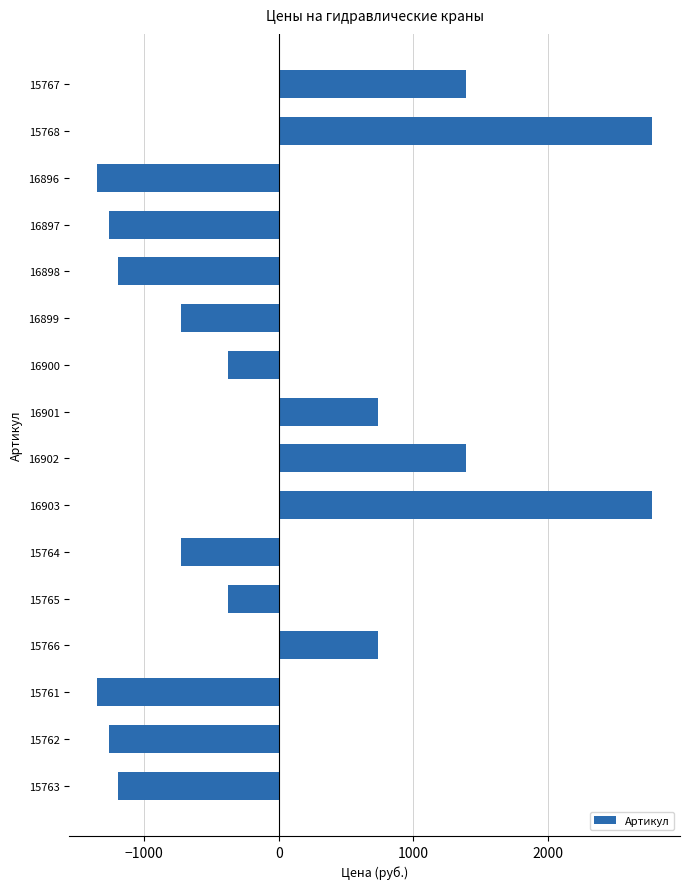

What is the maximum value shown in the chart?

2771.9